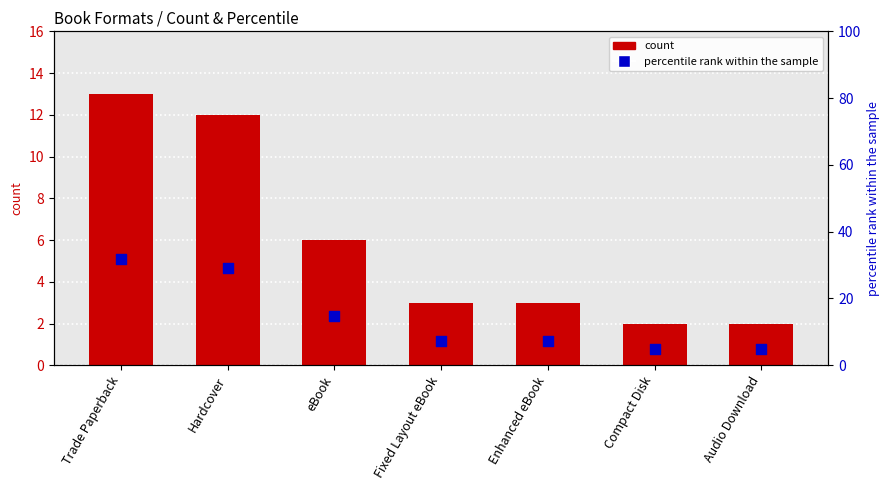

What are all the series names shown in the legend?

count, percentile rank within the sample